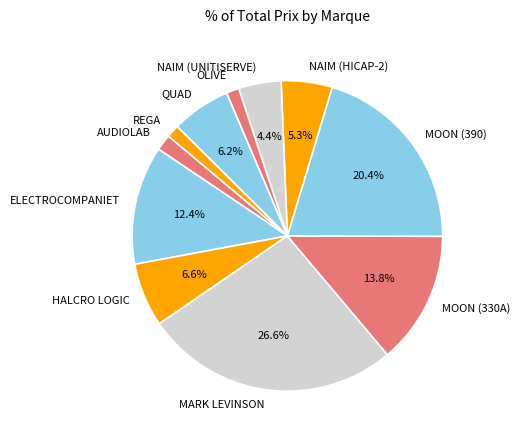

Does any single category account for the majority?

No